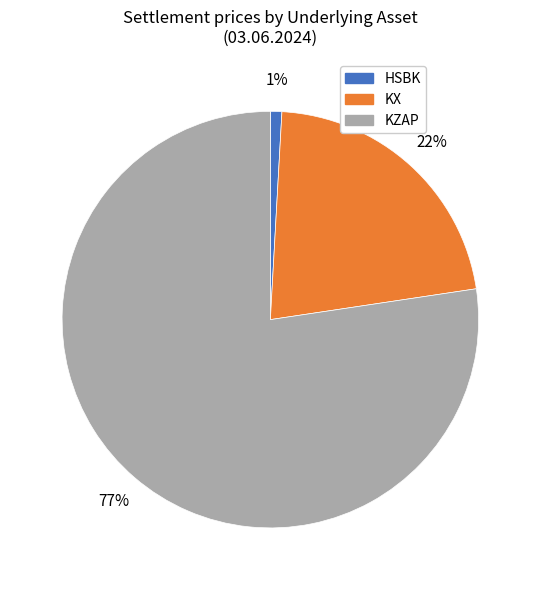

Do KZAP and KX together represent more than half of the pie?

Yes